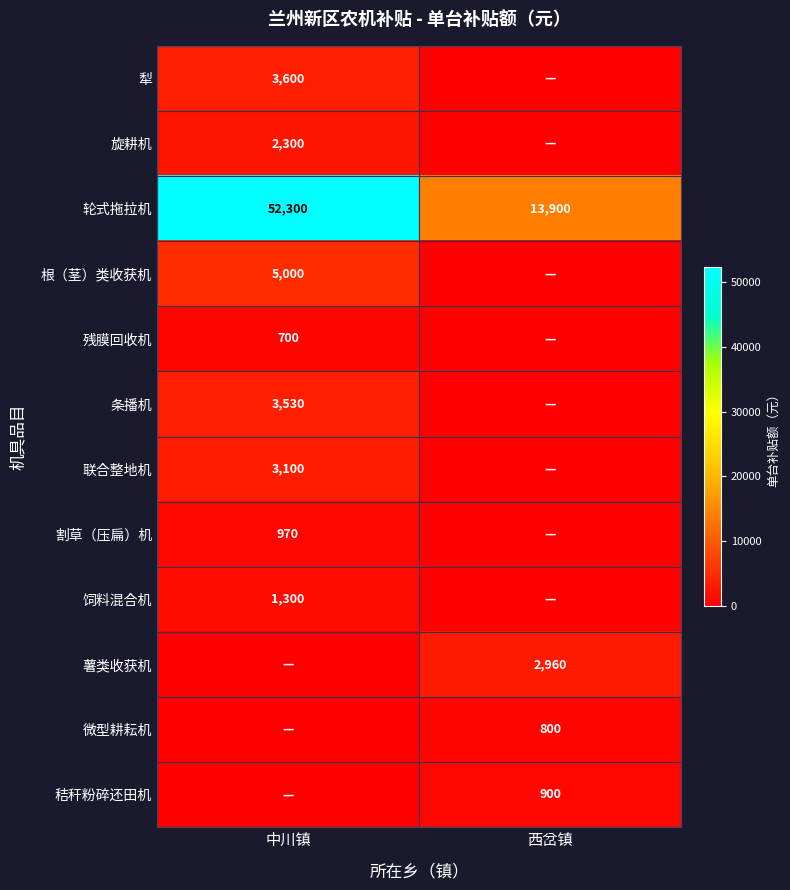

Which series changed the most between 中川镇 and 西岔镇?

轮式拖拉机